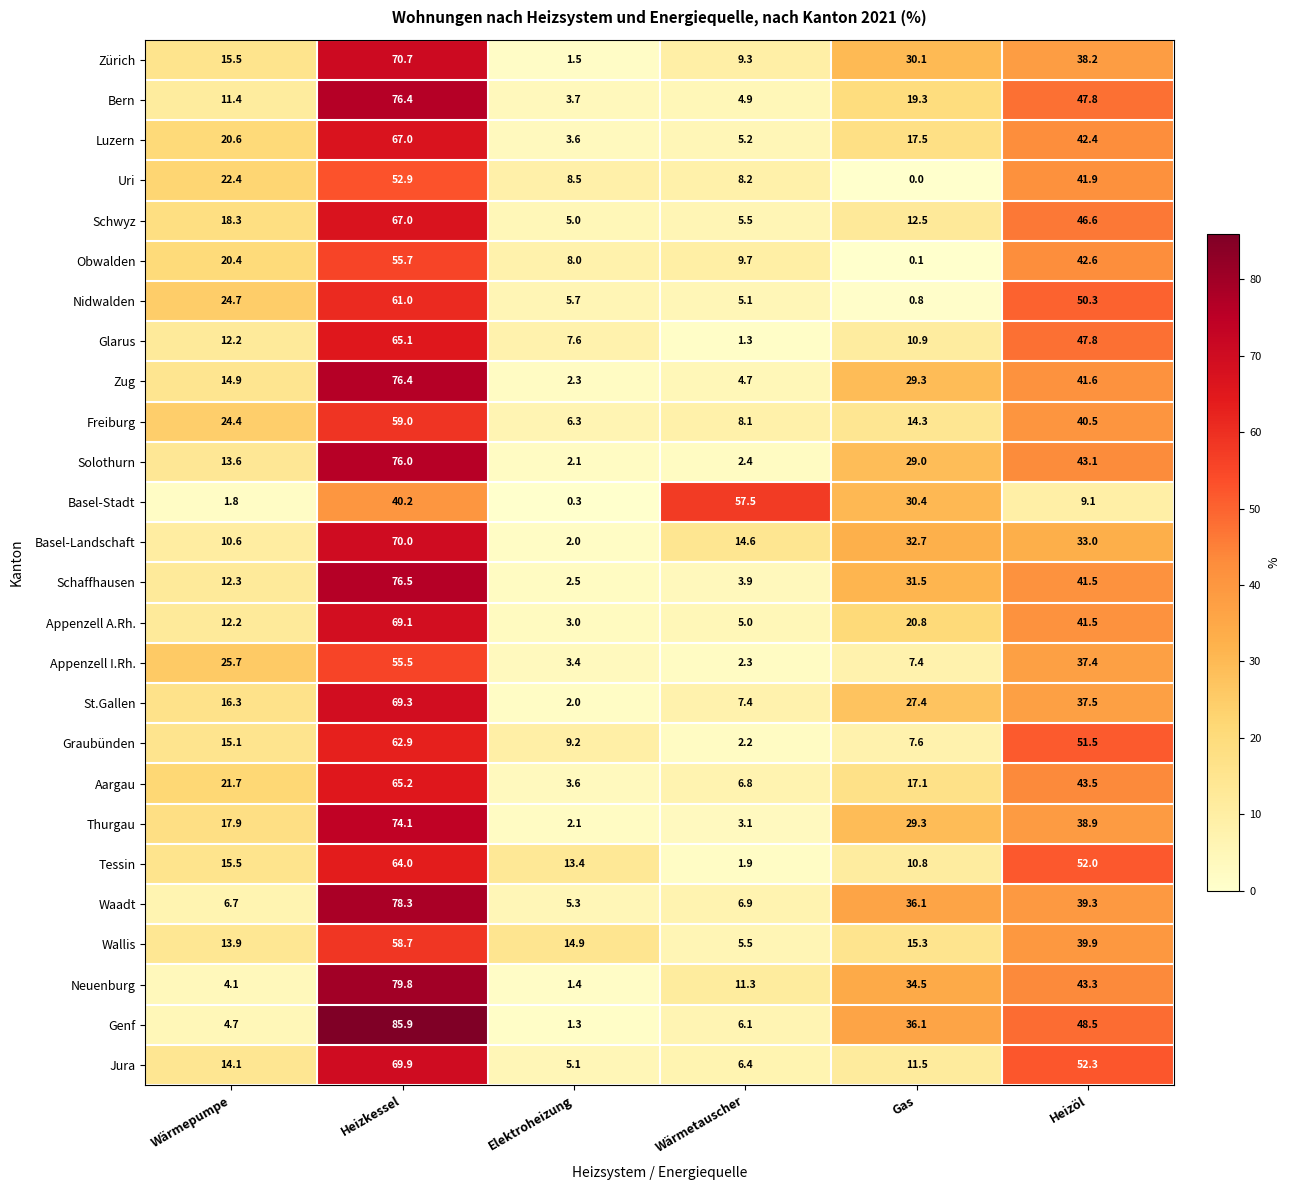

Between Wärmepumpe and Elektroheizung, which series saw the biggest shift?

Appenzell I.Rh.